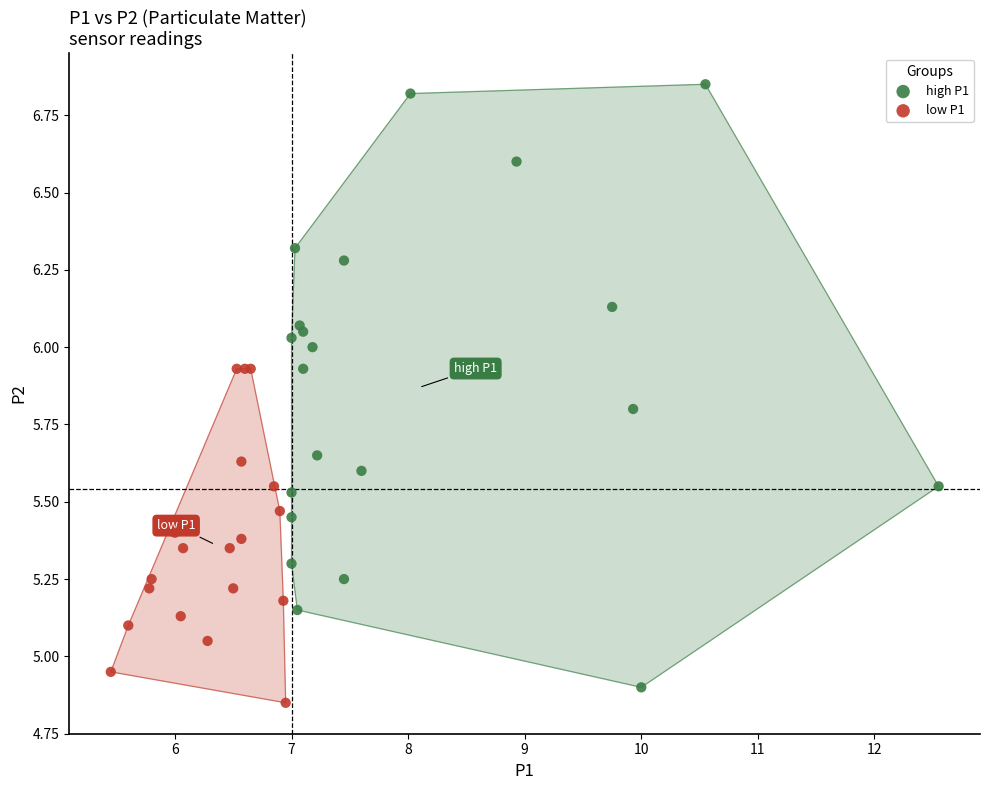

Which series contains the highest Y value?

high P1